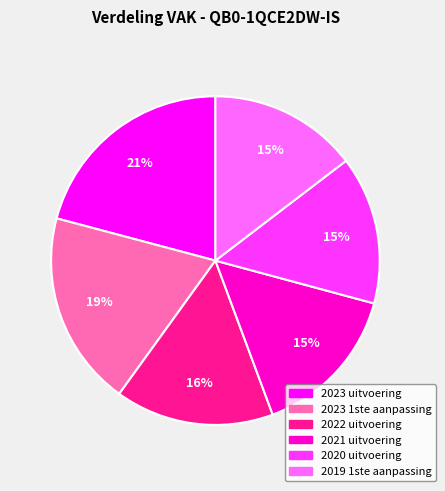

Is it true that 2019 1ste aanpassing is 15% of the pie?

True